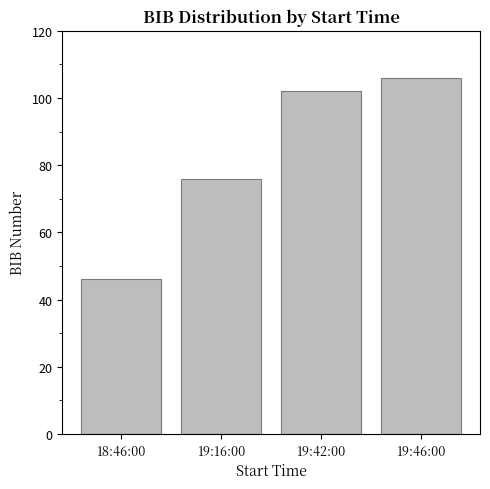

Reading left to right, list all the values displayed in this chart.

18:46:00=46	19:16:00=76	19:42:00=102	19:46:00=106